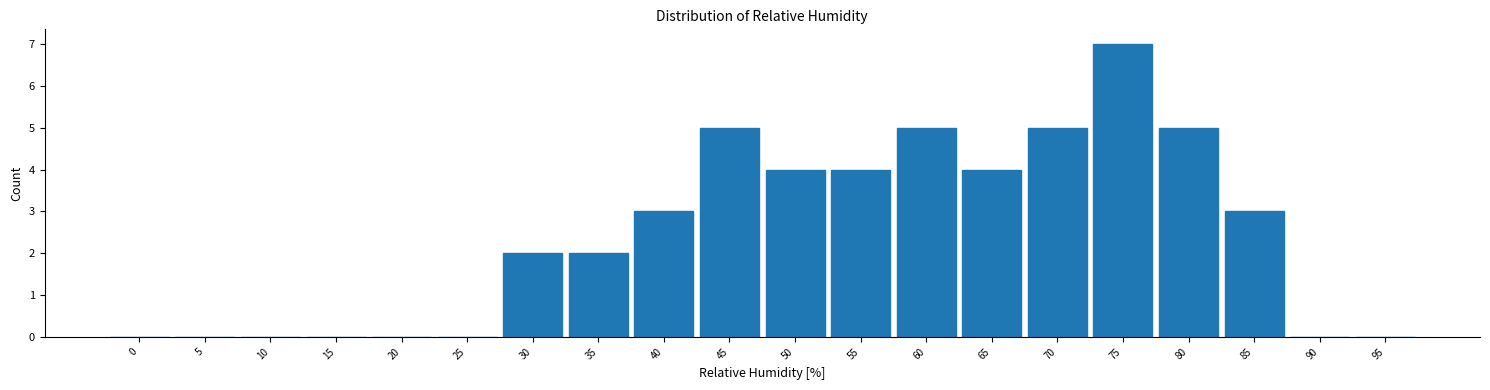

Reading left to right, transcribe all the data shown in this chart.

0=0	5=0	10=0	15=0	20=0	25=0	30=2	35=2	40=3	45=5	50=4	55=4	60=5	65=4	70=5	75=7	80=5	85=3	90=0	95=0